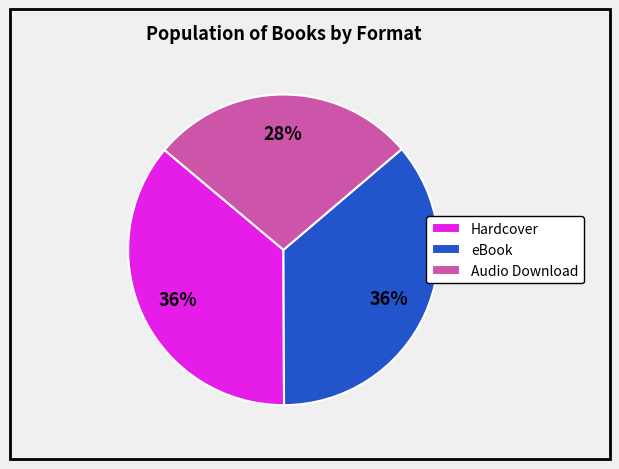

To the nearest percent, what is the combined percentage of Hardcover and eBook?

72%